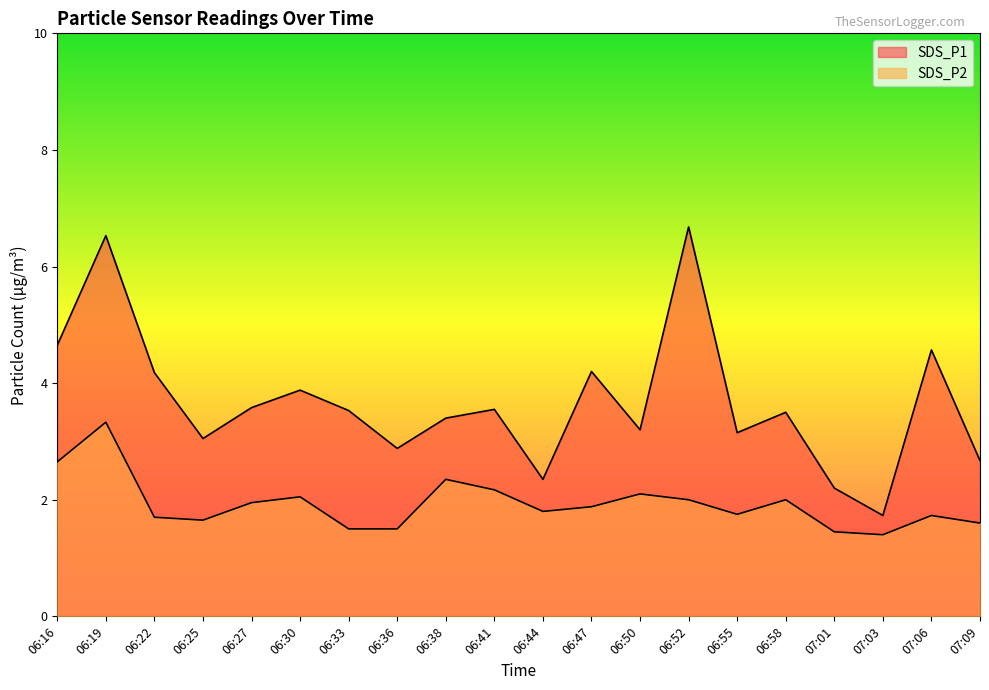

What position from the left is 06:27?

5